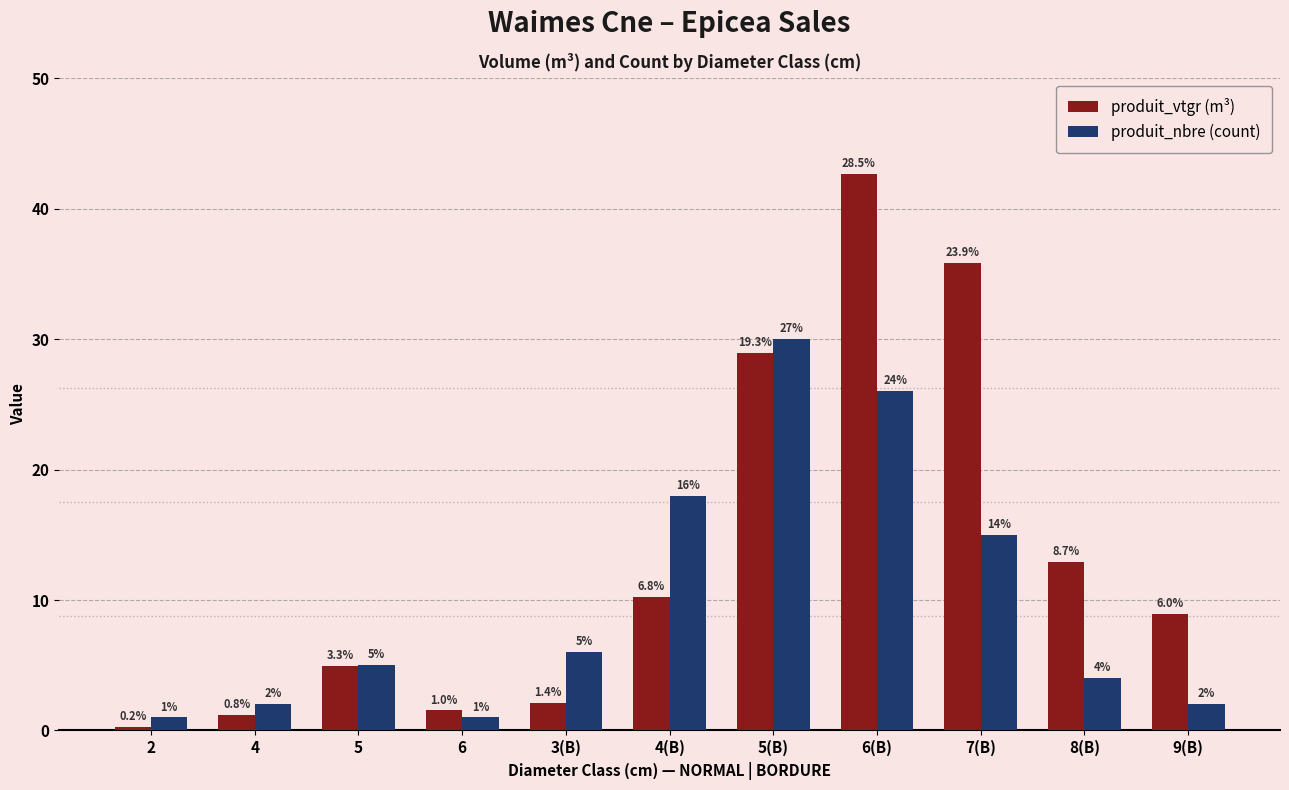

What is the approximate value of produit_vtgr (m³) at 7(B)?

35.8